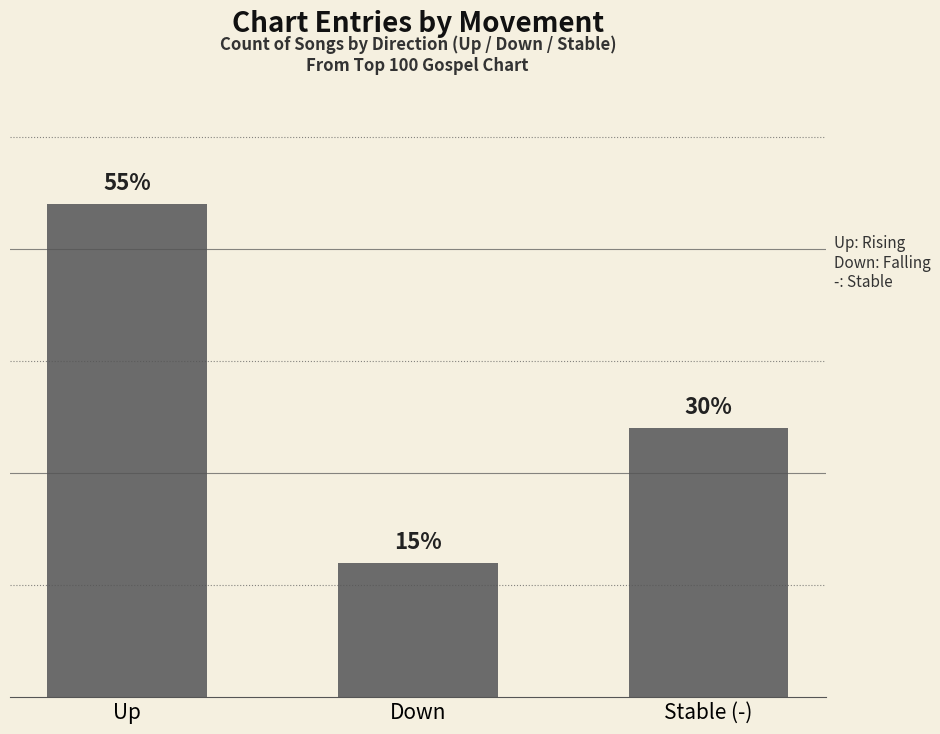

Is it true that the value at Stable (-) is 12?

True